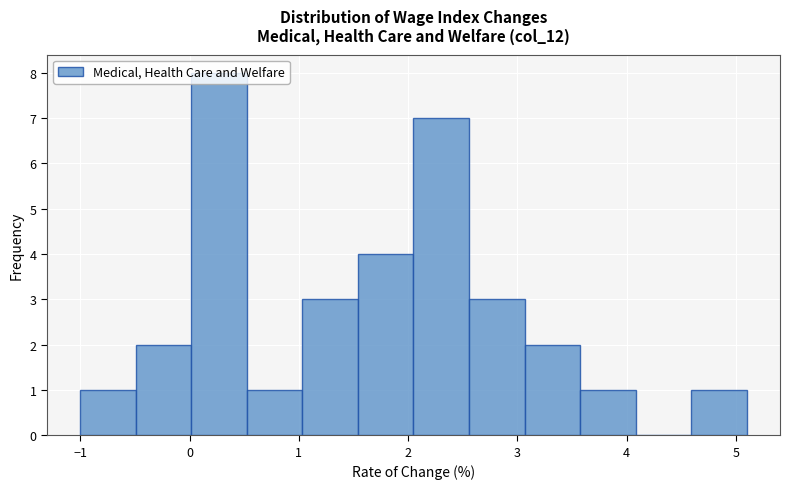

Reading left to right, list every bar in this chart as the range it spans on the x-axis followed by its height. Neither the bar edges nor the heights are printed on the chart, so give them approximately, as read against the axes.

-1.0 to -0.5: 1
-0.5 to 0.0: 2
0.0 to 0.5: 8
0.5 to 1.0: 1
1.0 to 1.5: 3
1.5 to 2.1: 4
2.1 to 2.6: 7
2.6 to 3.1: 3
3.1 to 3.6: 2
3.6 to 4.1: 1
4.1 to 4.6: 0
4.6 to 5.1: 1